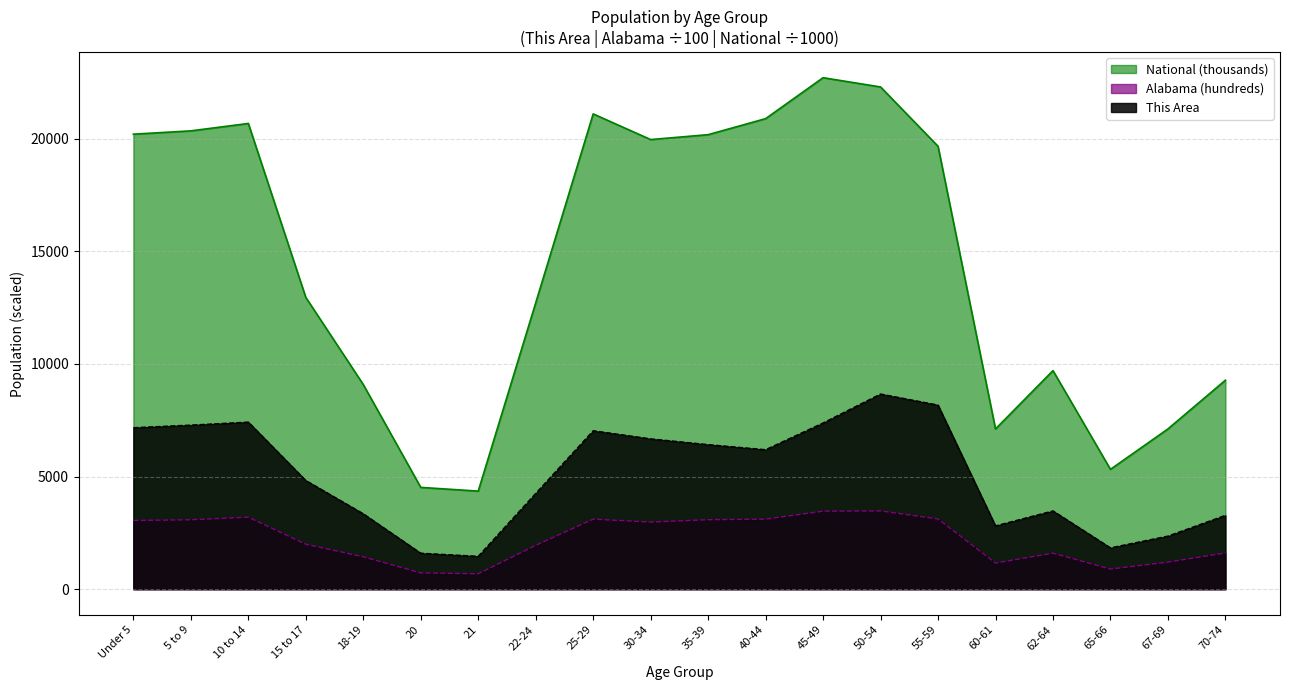

True or false: National and Alabama cross at least once.

False